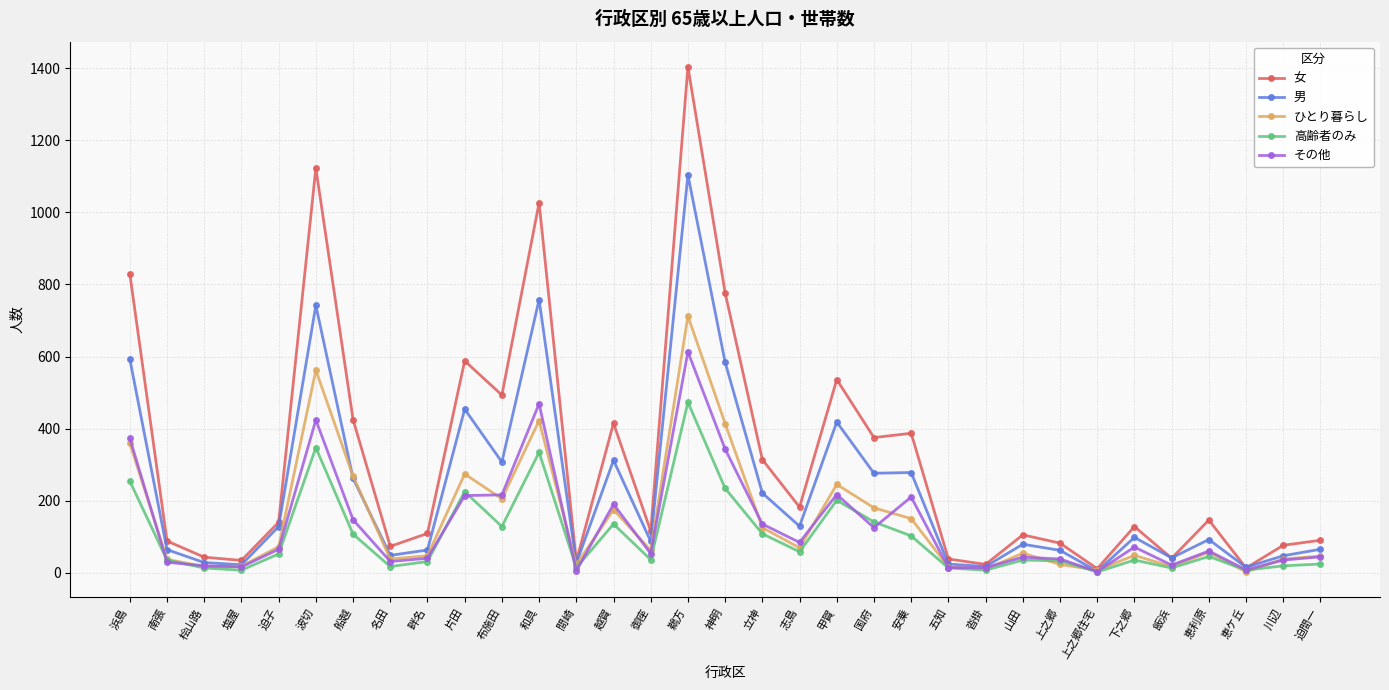

What is the minimum value shown in the chart?

2